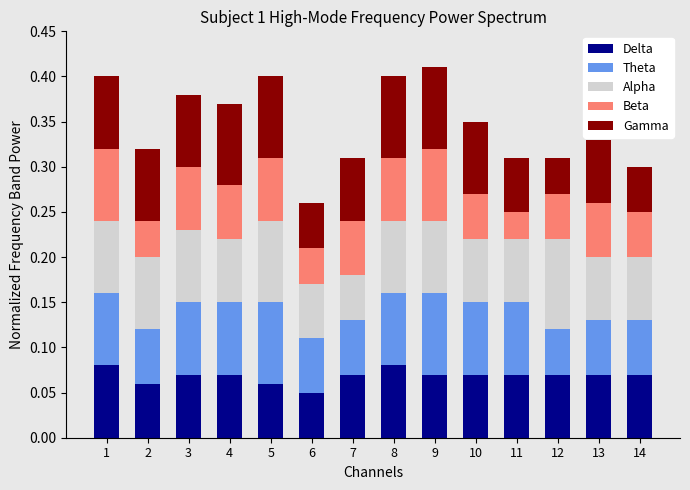

Count the Delta values in the range 0 to 1.

14